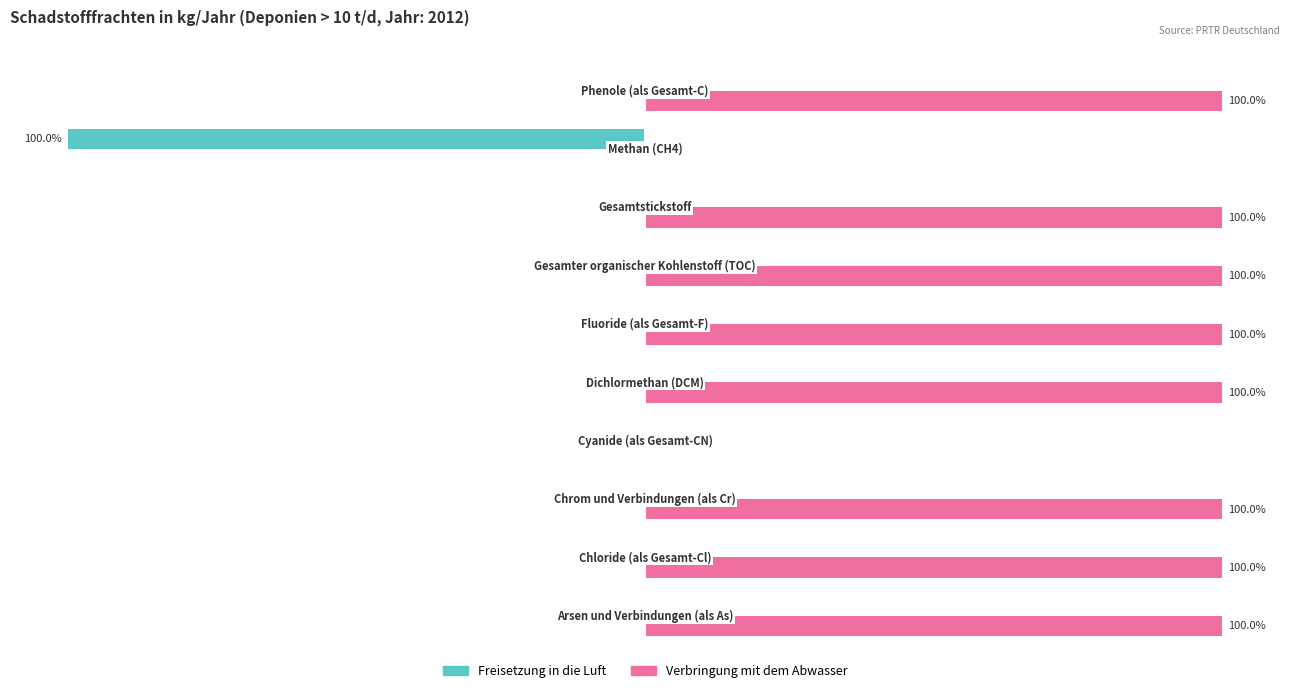

Which series has the widest spread of values?

Freisetzung in die Luft